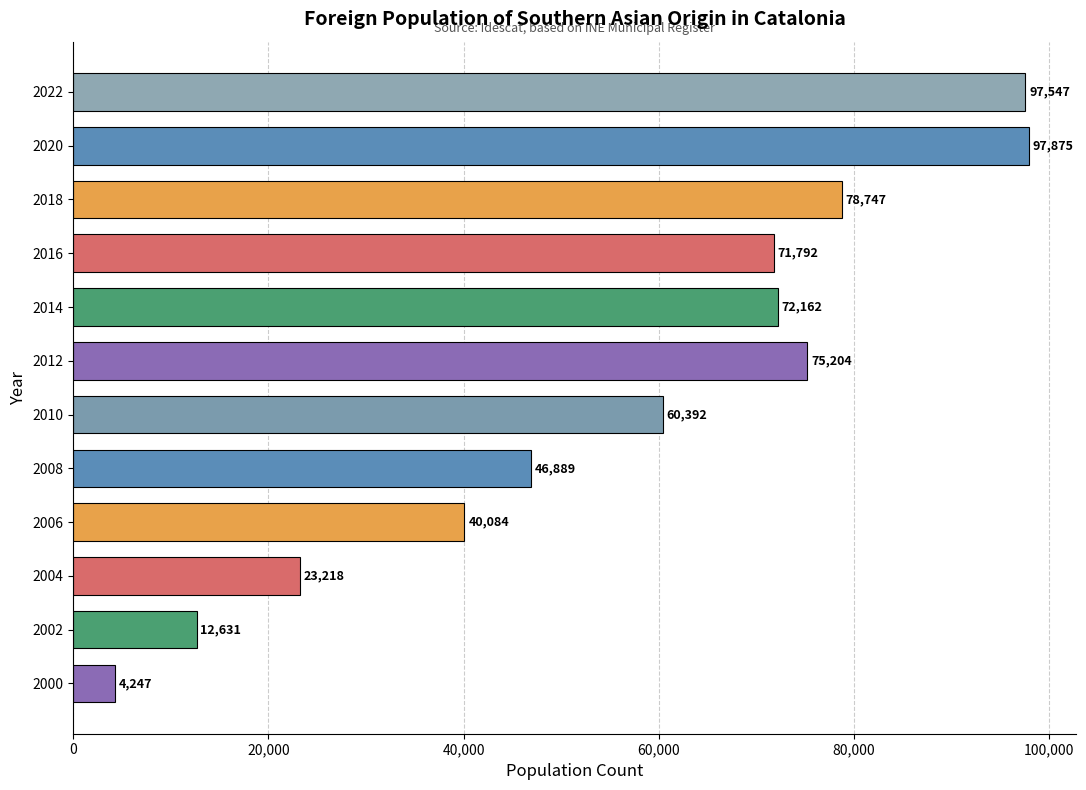

What is the sum of all values?

680788